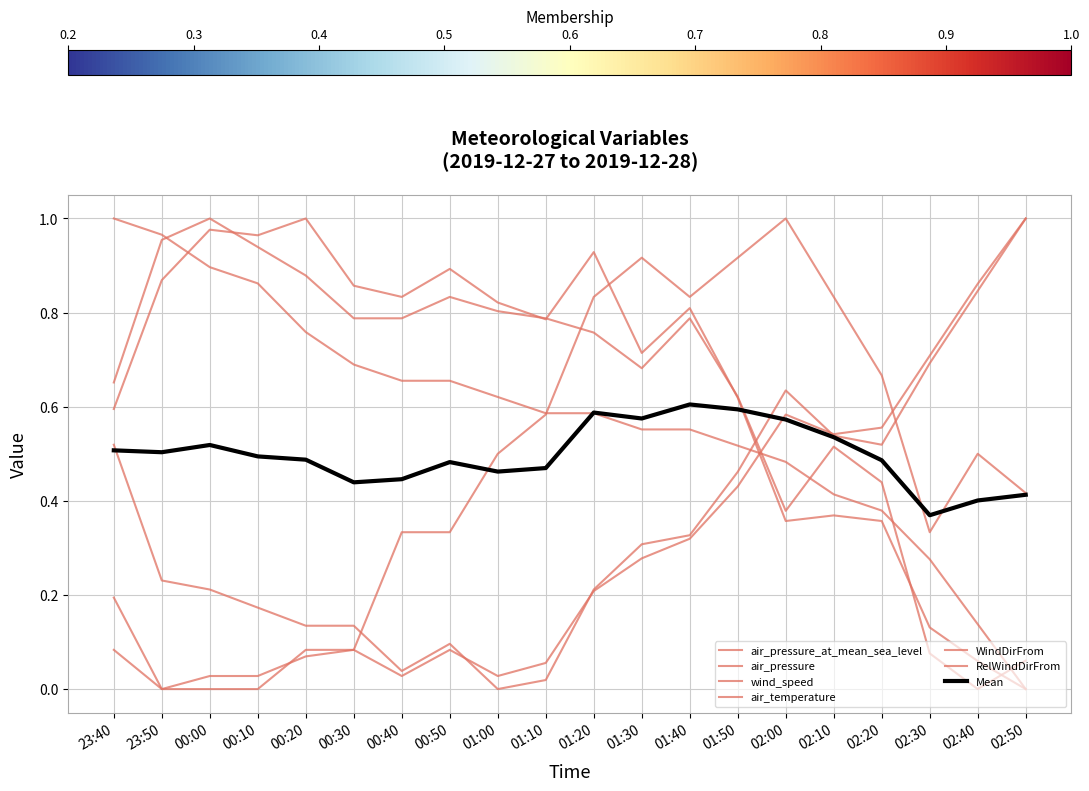

What is the maximum value shown in the chart?

1.0